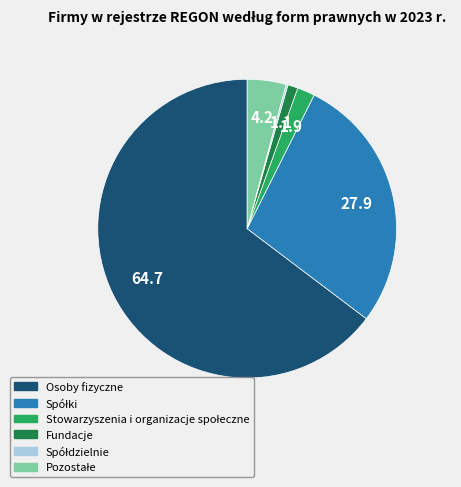

Is there a majority slice in this chart?

Yes